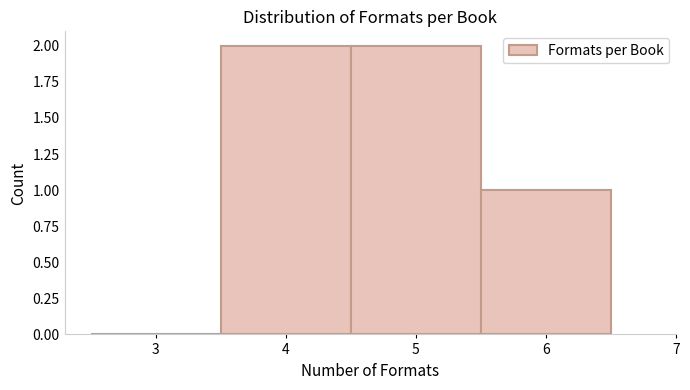

Reading left to right, transcribe this chart: for each bar, give the range it covers on the x-axis and its height. The values are not printed on the chart, so give them approximately, as read against the axis.

2.5 to 3.5: 0
3.5 to 4.5: 2
4.5 to 5.5: 2
5.5 to 6.5: 1